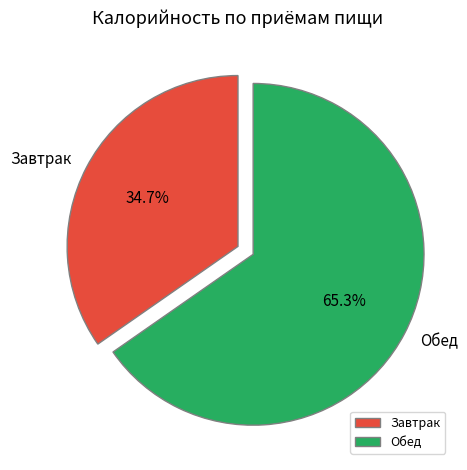

Do Обед and Завтрак together represent more than half of the pie?

Yes